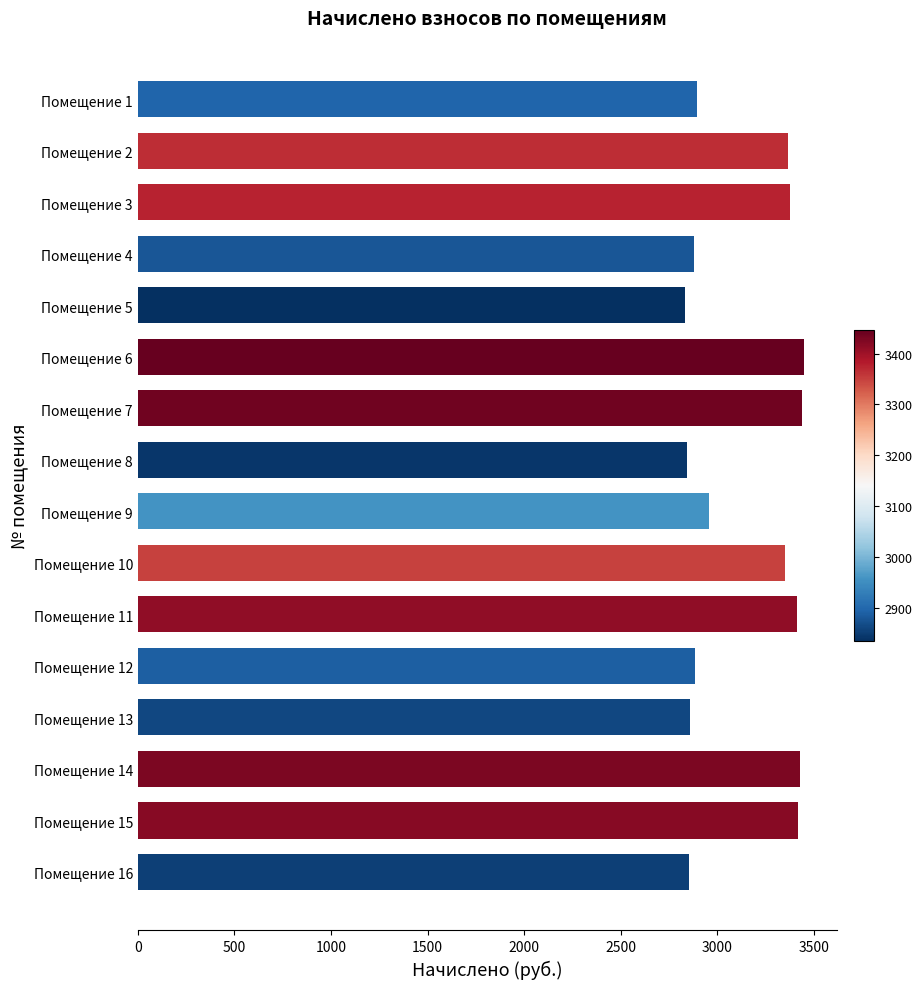

What is the ratio of the value at Помещение 14 to the value at Помещение 8?

1.2